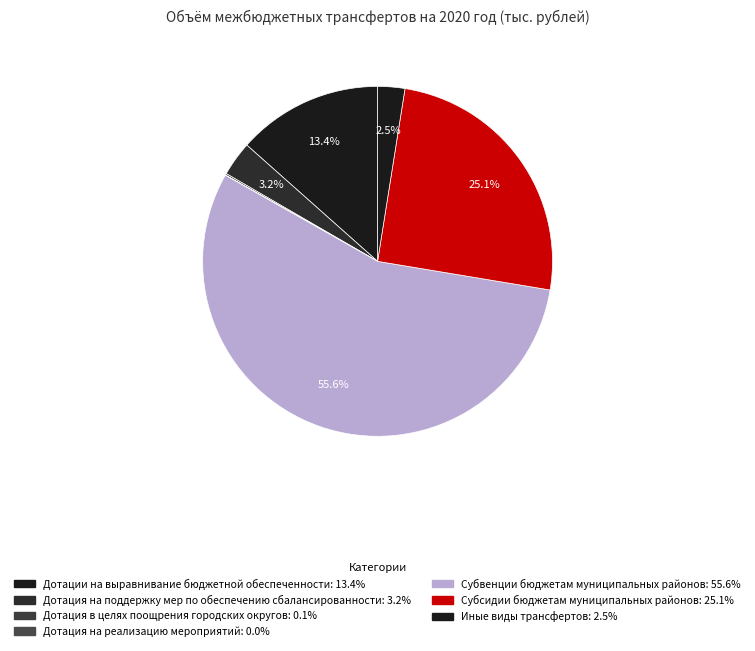

Approximately how many times larger is the value at Субсидии бюджетам муниципальных районов compared to Дотация в целях поощрения городских округов?

168.4